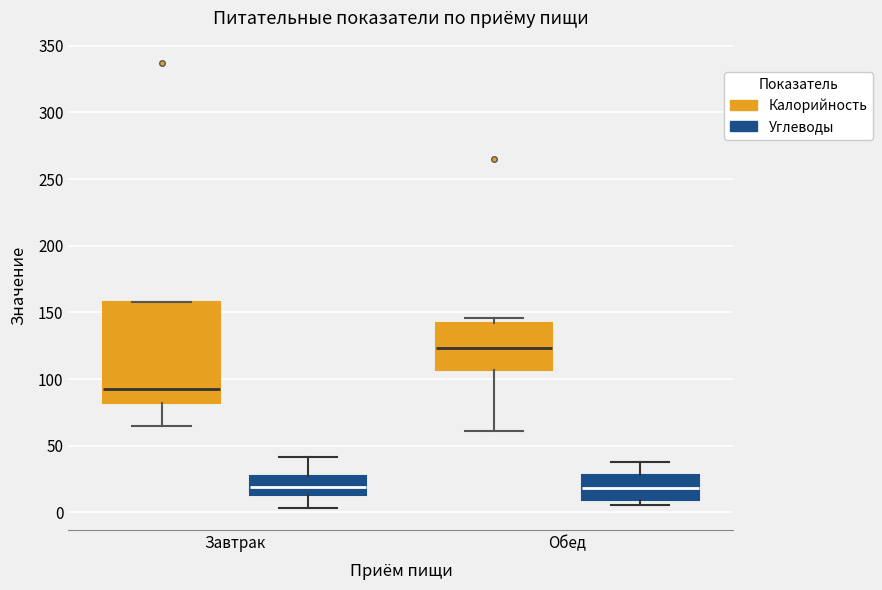

Which box is the tallest, from its lower edge to its upper edge?

Завтрак (Калорийность)